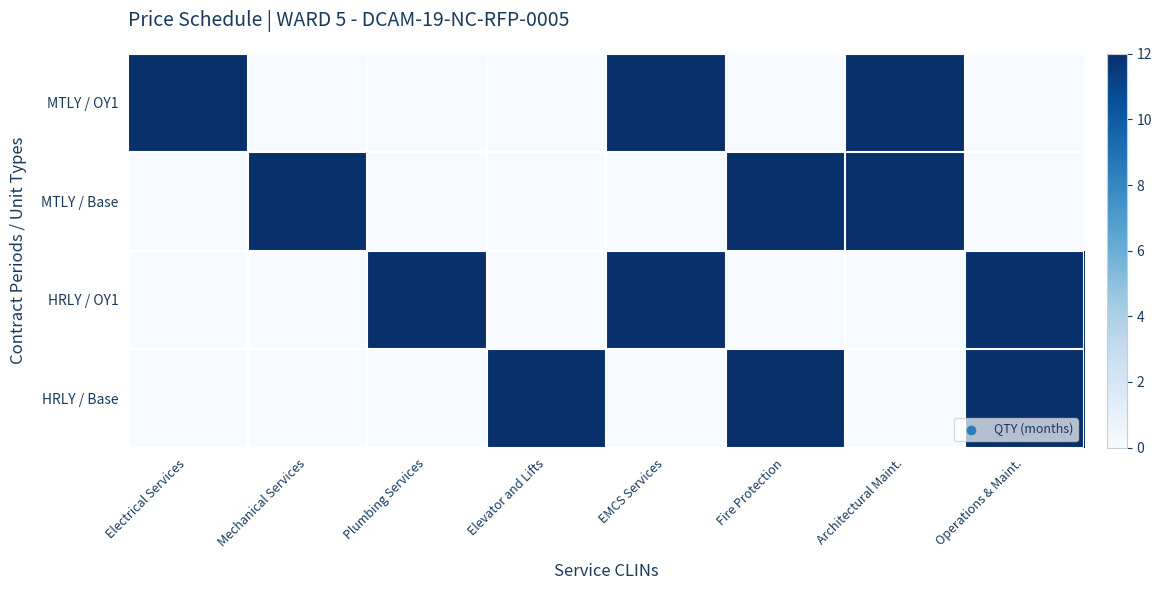

Between Elevator and Lifts and Fire Protection, which series saw the biggest shift?

MTLY / Base